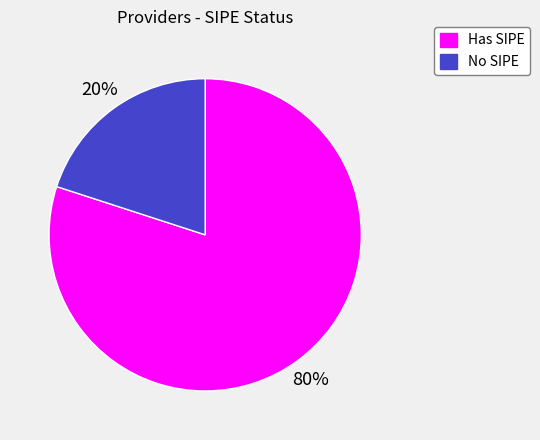

Which has a higher value, No SIPE or Has SIPE?

Has SIPE